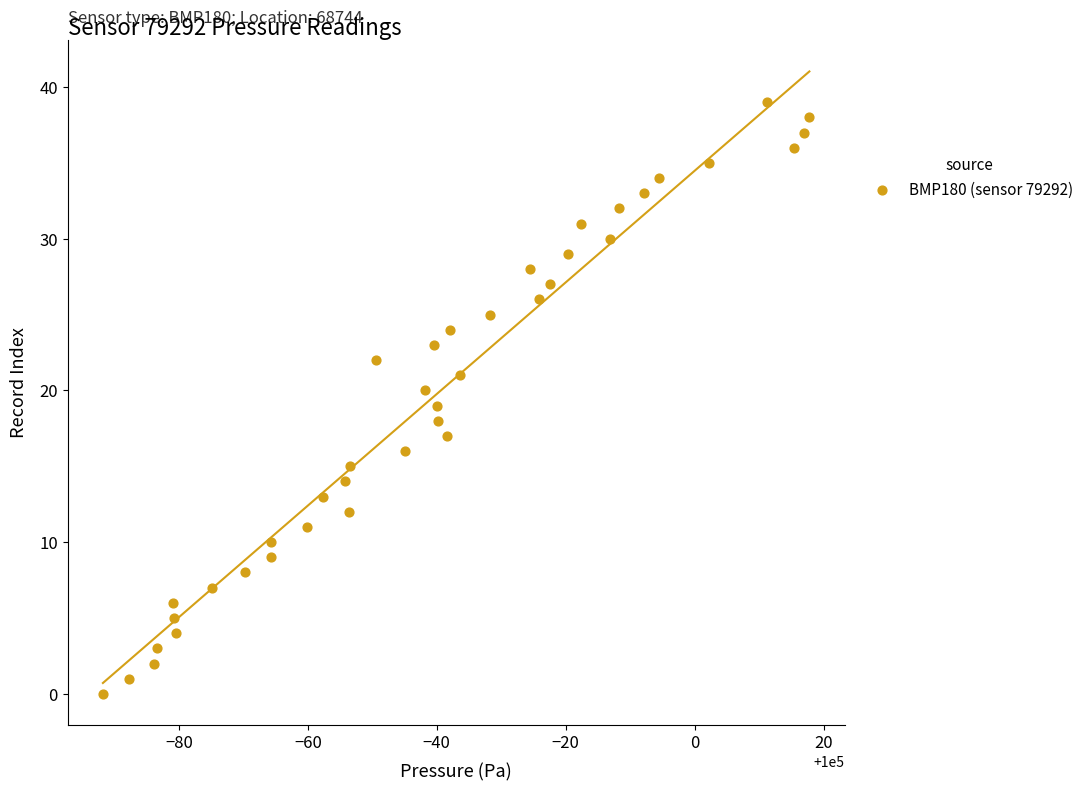

What is the range of Y values (max minus min)?

39